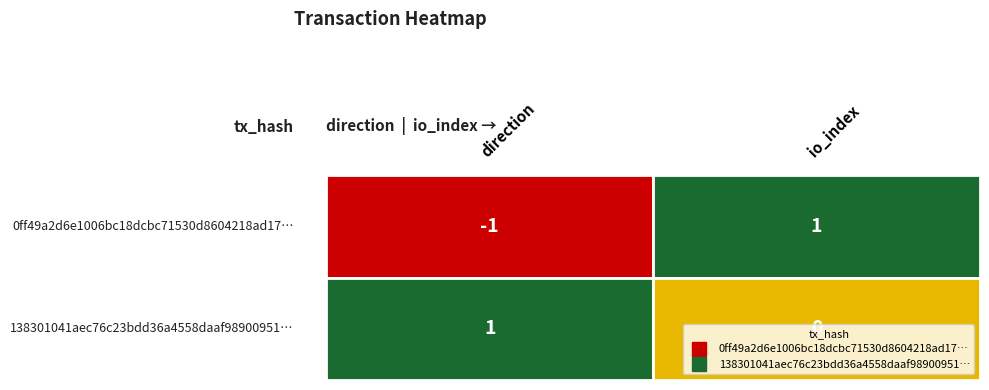

The 138301041aec76c23bdd36a4558daaf98900951 series shows 1 at 1. True or false?

False